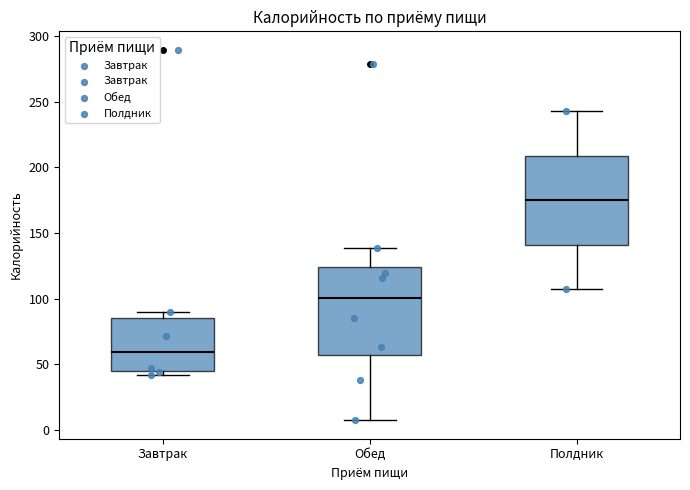

Which box has the lowest median line?

Завтрак